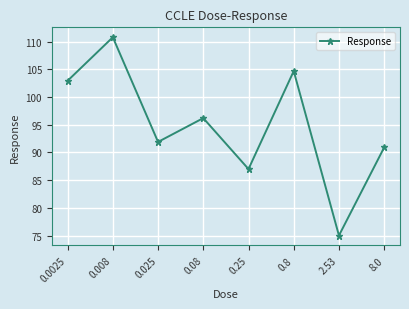

Read the value at 0.8.

104.7